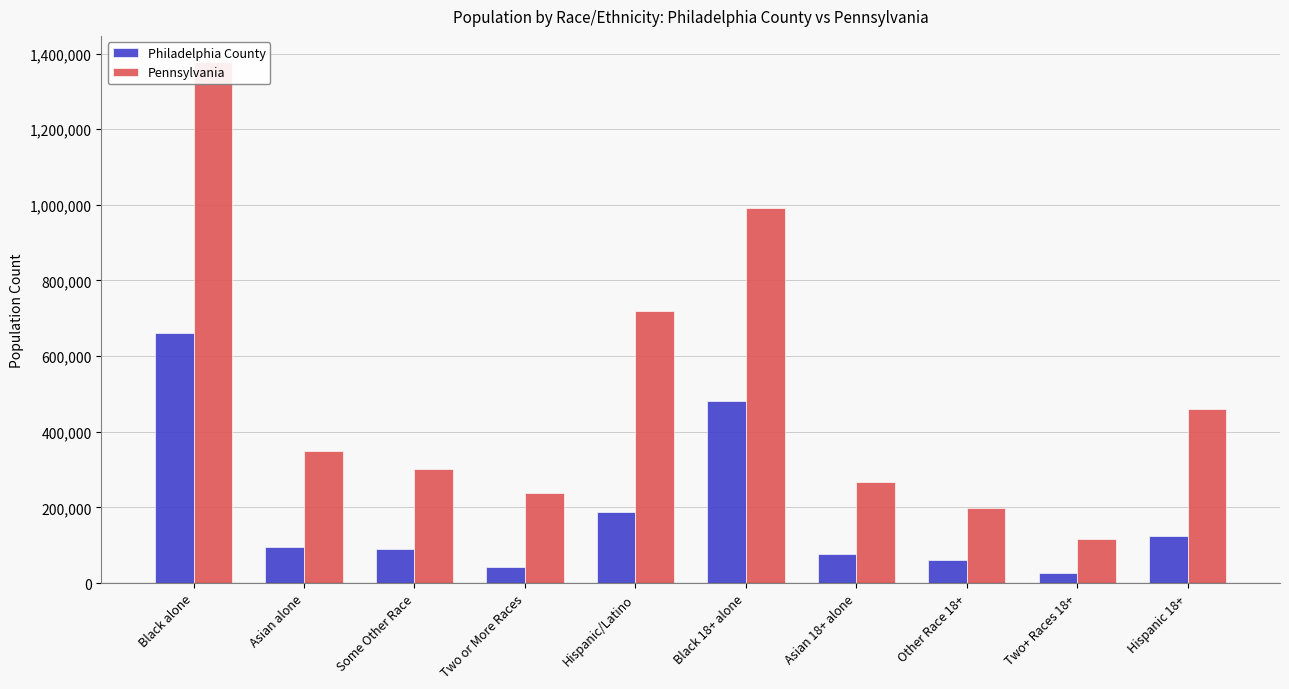

How many categories are shown in the chart?

10